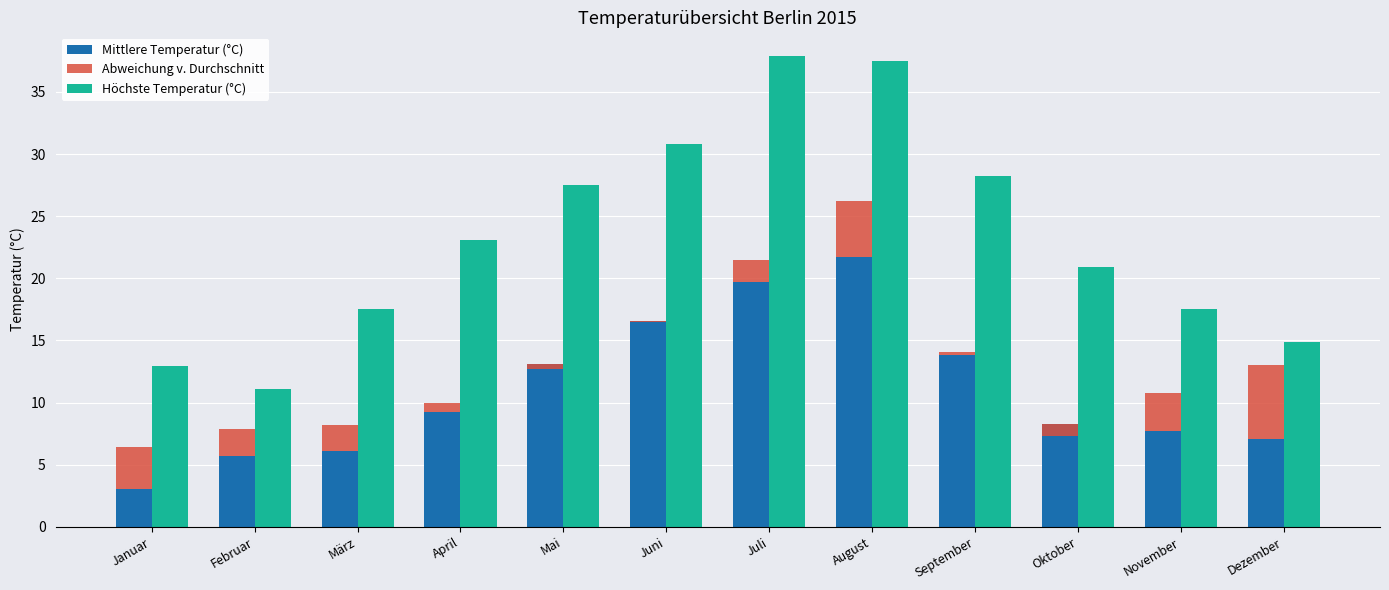

How many data points in Mittlere Temperatur (°C) are above 9?

6